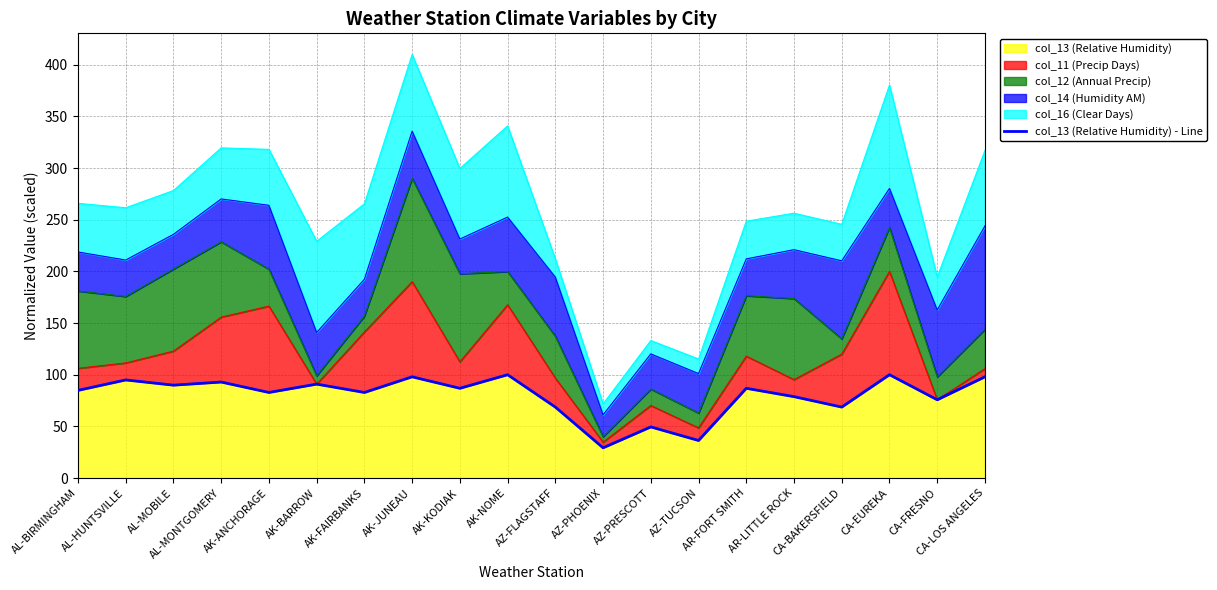

How many data points are less than 86?

10